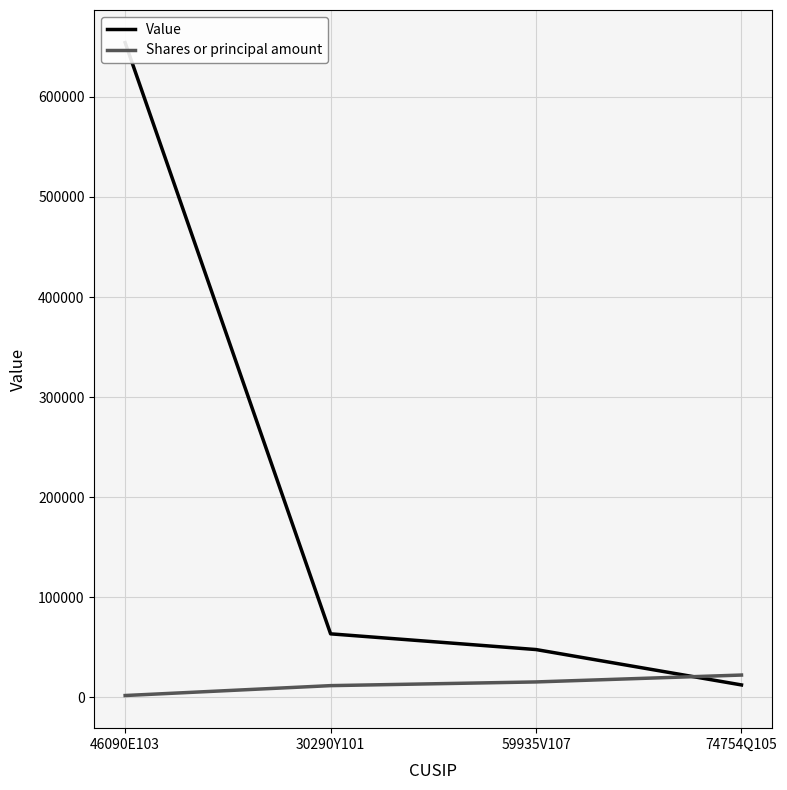

Is it true that Value equals 654201 at 46090E103?

True